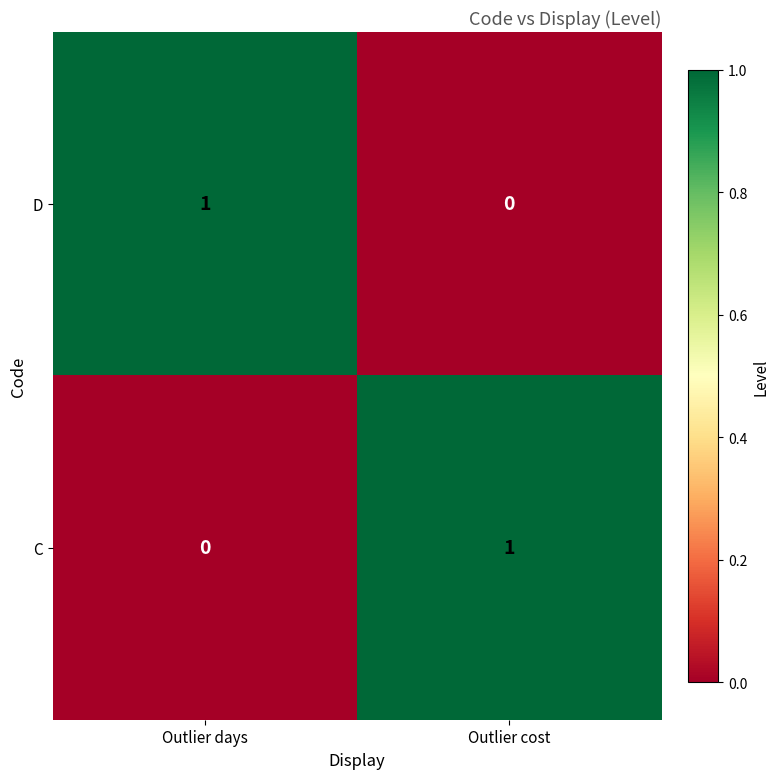

What is the difference between the highest and lowest values at Outlier days?

1